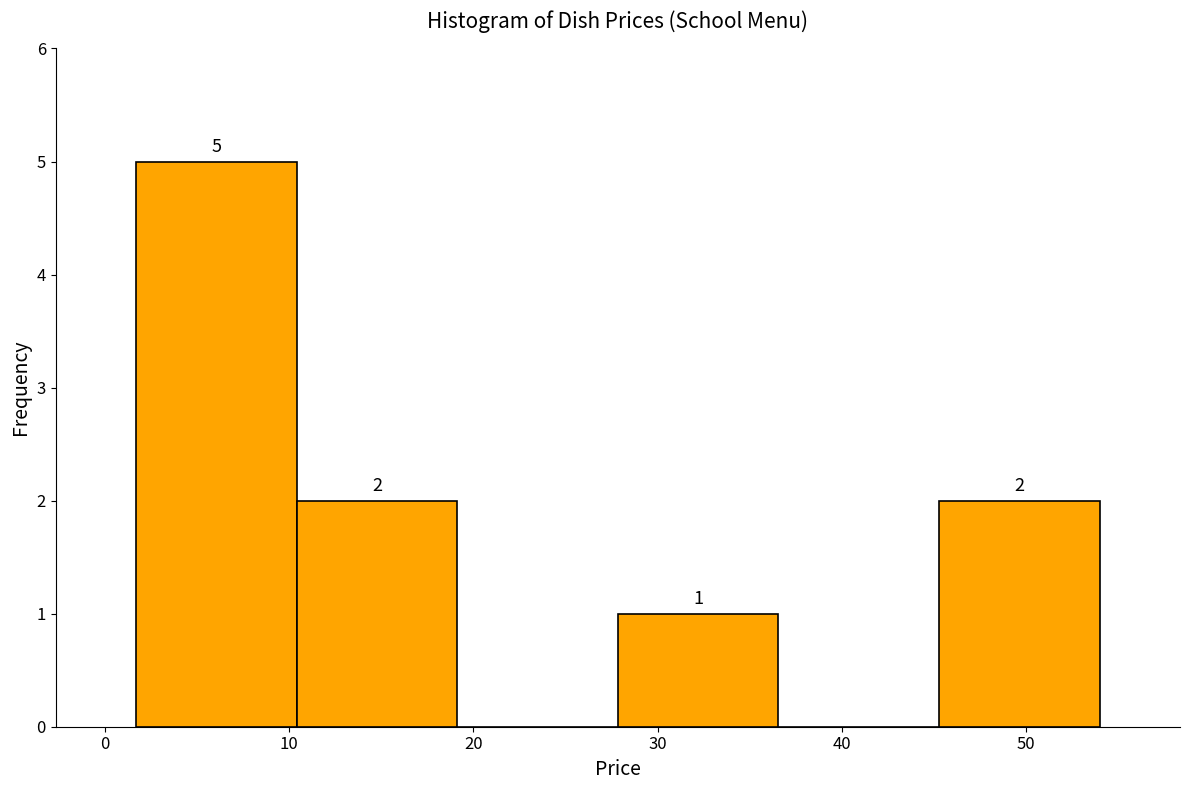

Which range on the x-axis has the tallest bar?

2 to 10